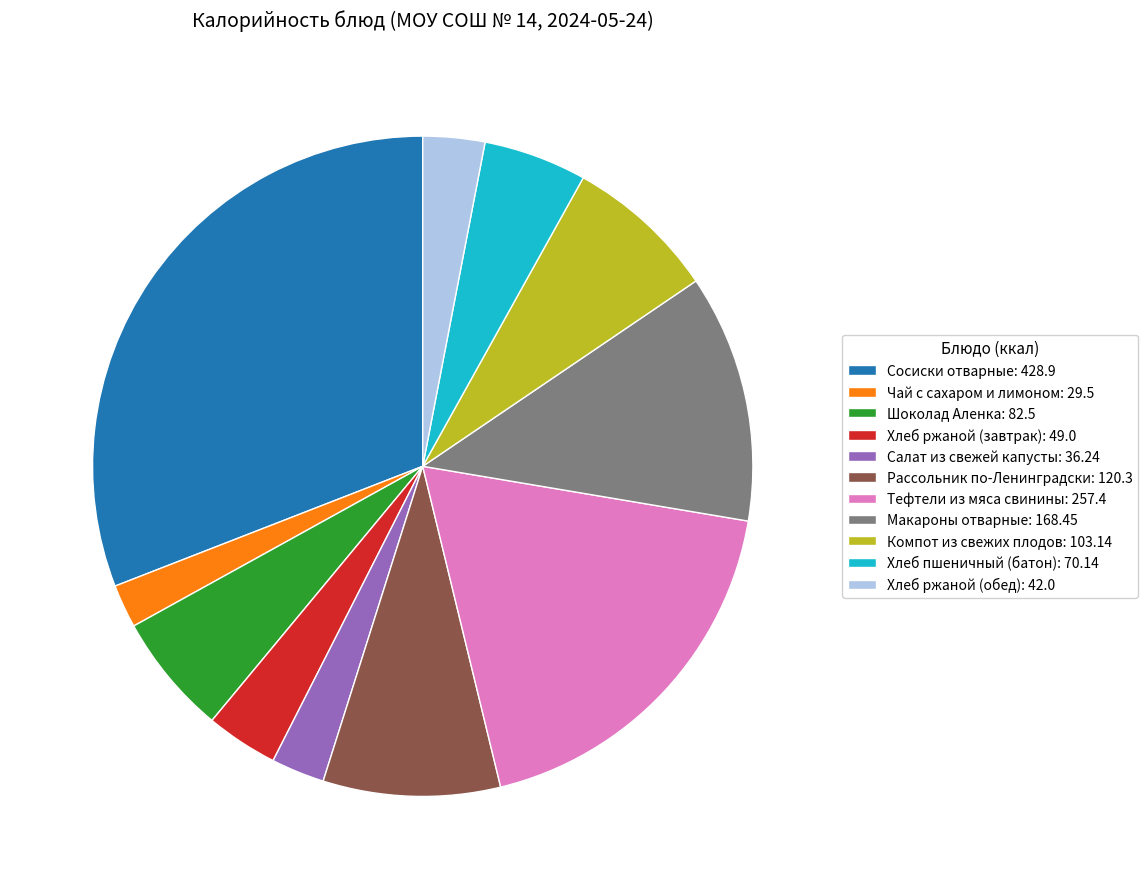

Between Макароны отварные and Тефтели из мяса свинины, which is larger?

Тефтели из мяса свинины